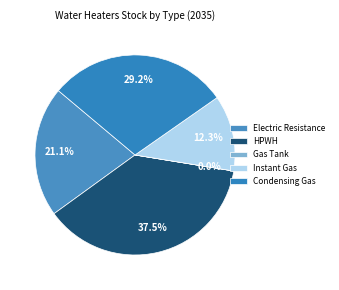

The Electric Resistance slice represents 30% of the pie. True or false?

False